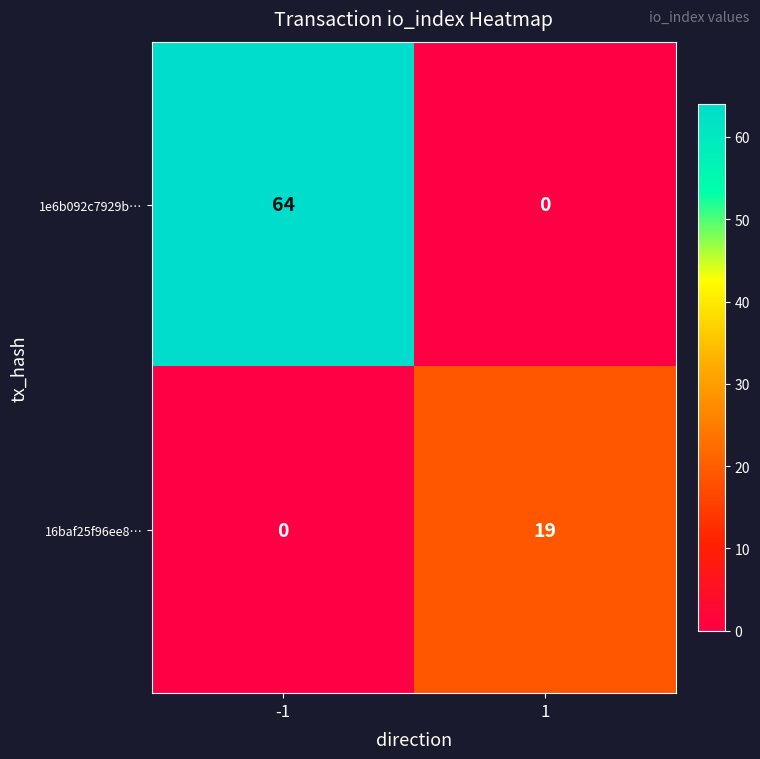

What is the difference between the 1e6b092c7929b… values at 1 and -1?

64